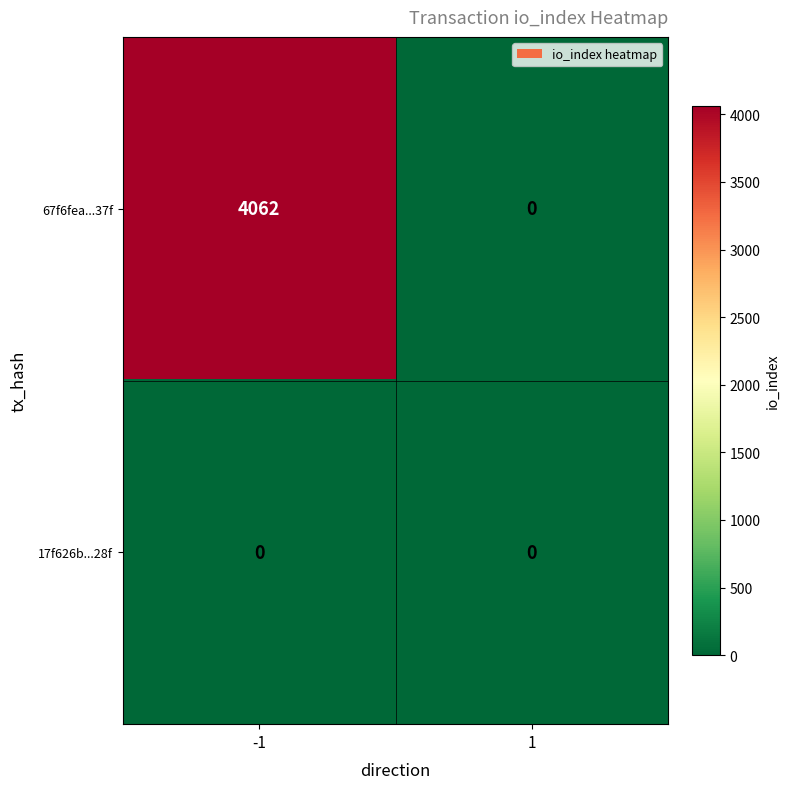

Which series changed the most between -1 and 1?

67f6fea...37f